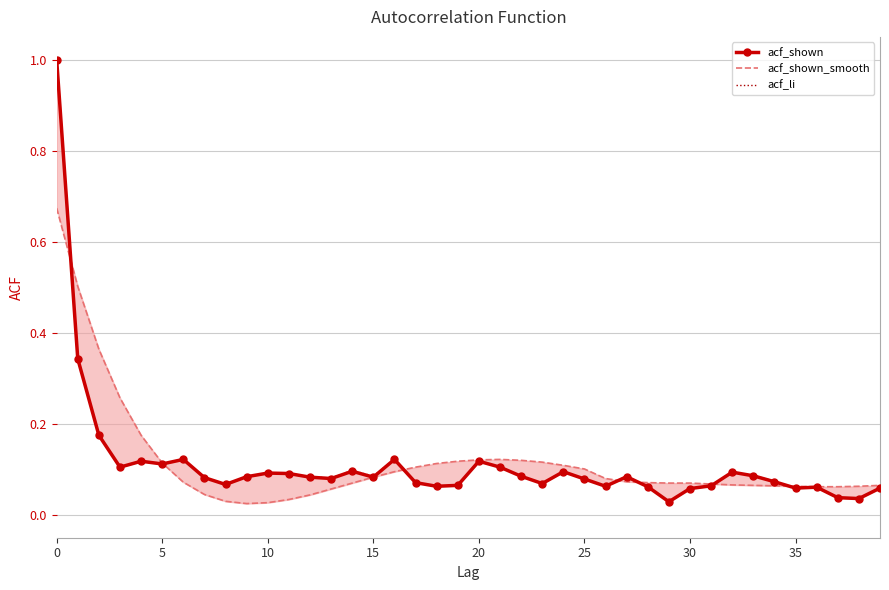

What is the label of the 11th point from the right?

29